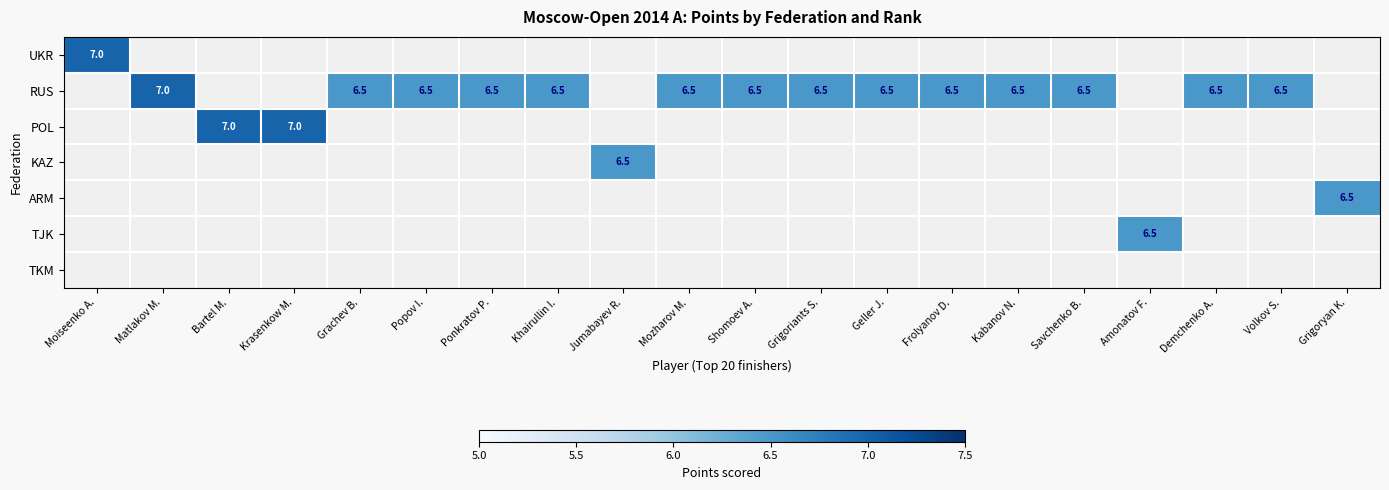

At which category is the sum across all series the highest?

Moiseenko A.